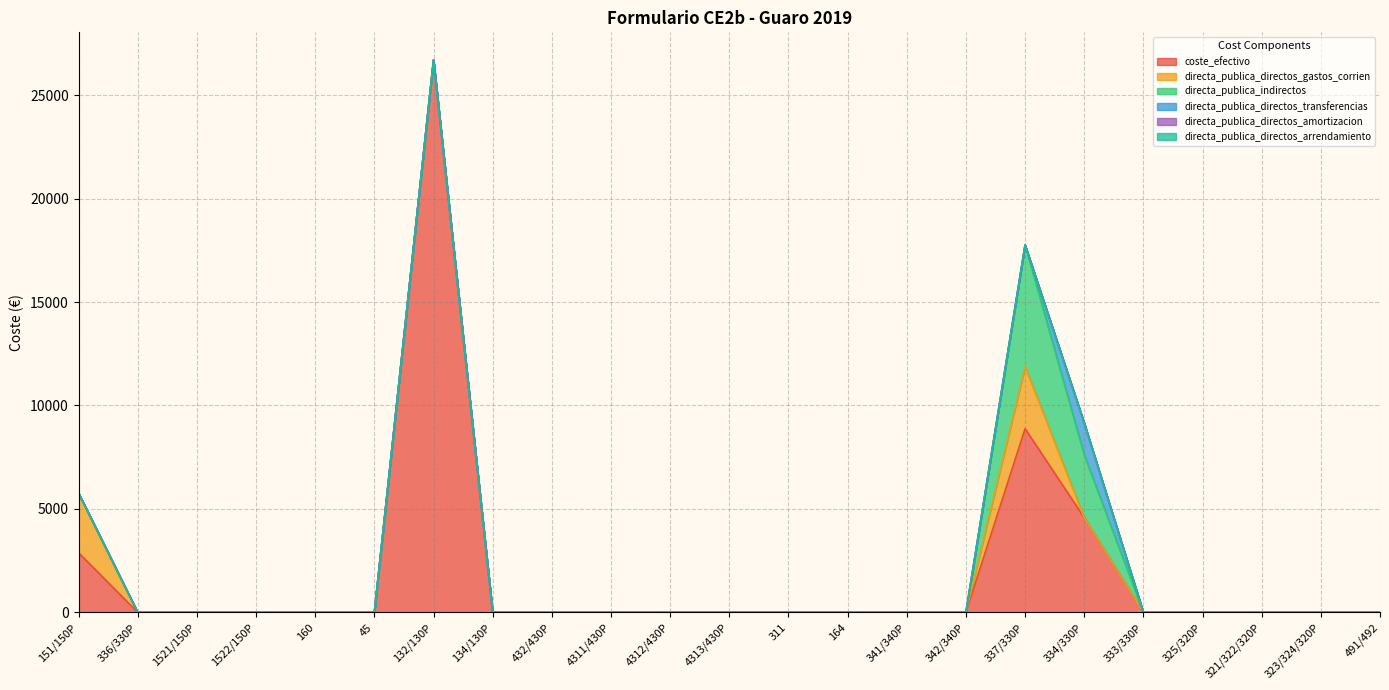

How many categories are shown in the chart?

23